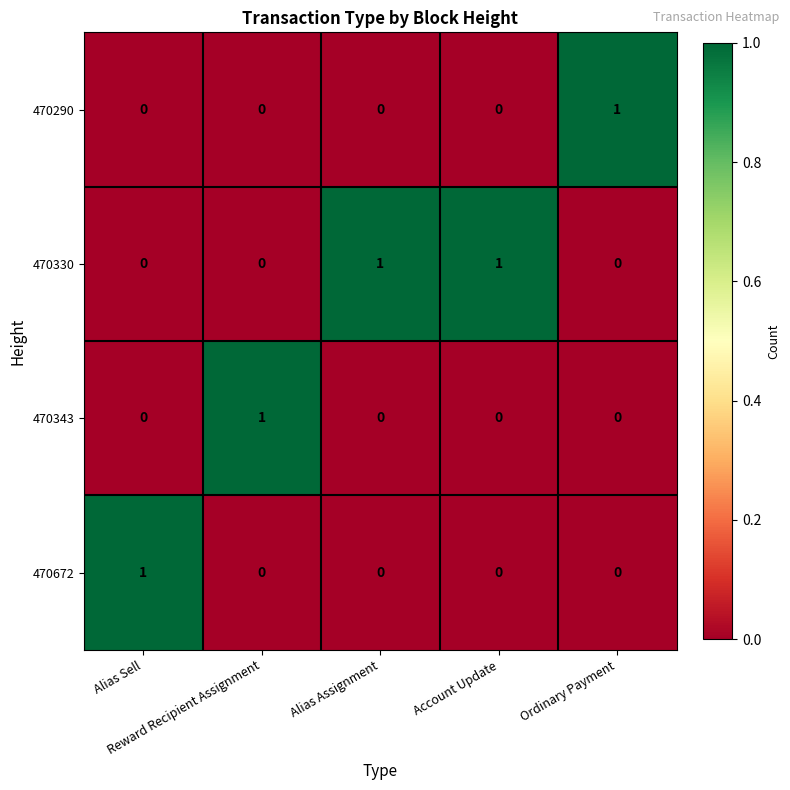

At how many categories does at least one series exceed 0?

5